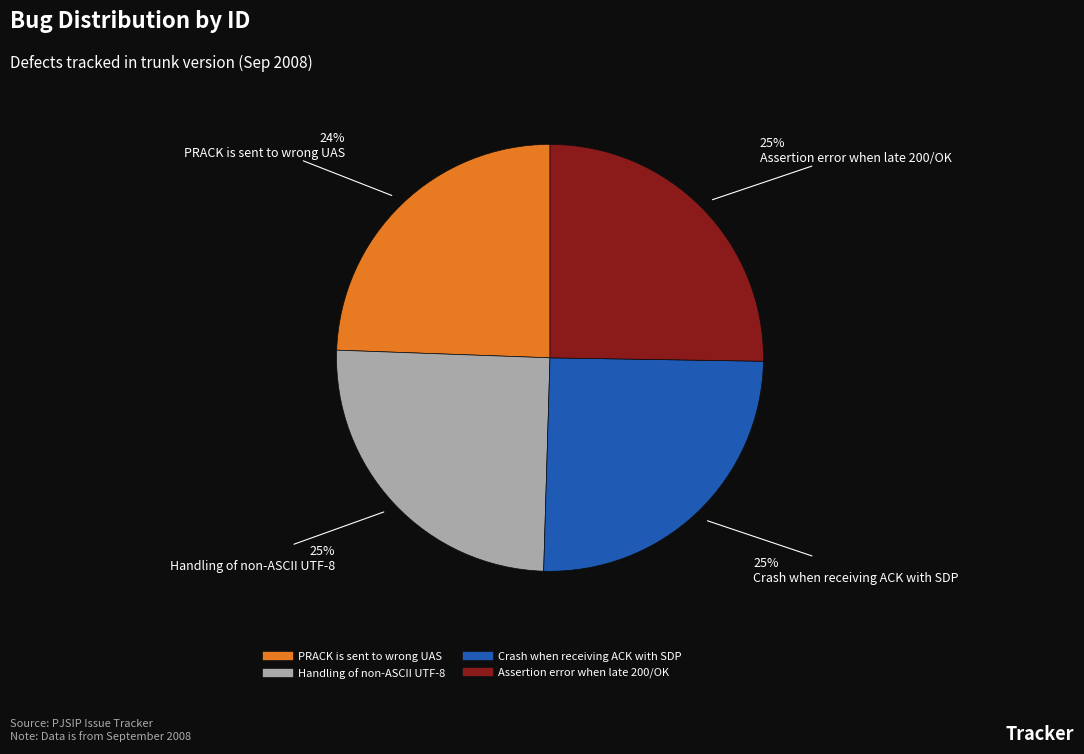

Combined, do PRACK is sent to wrong UAS and Assertion error when late 200/OK account for over 50%?

No